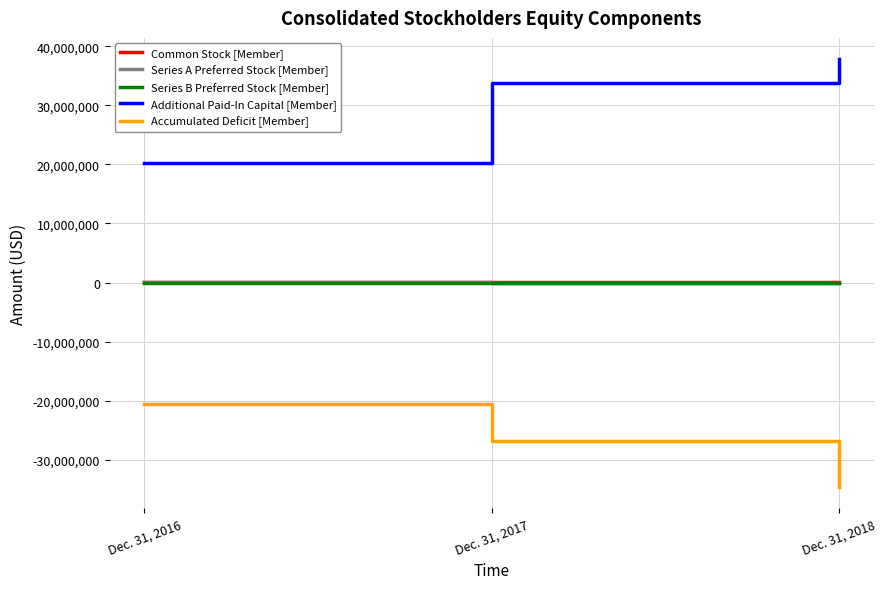

What is the difference between the Accumulated Deficit [Member] values at Dec. 31, 2018 and Dec. 31, 2016?

13983156